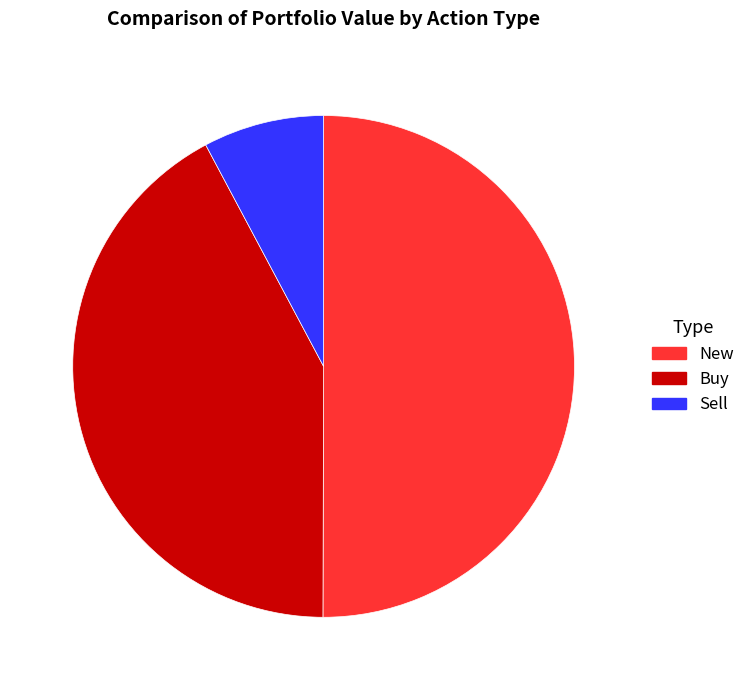

Between New and Sell, which is larger?

New